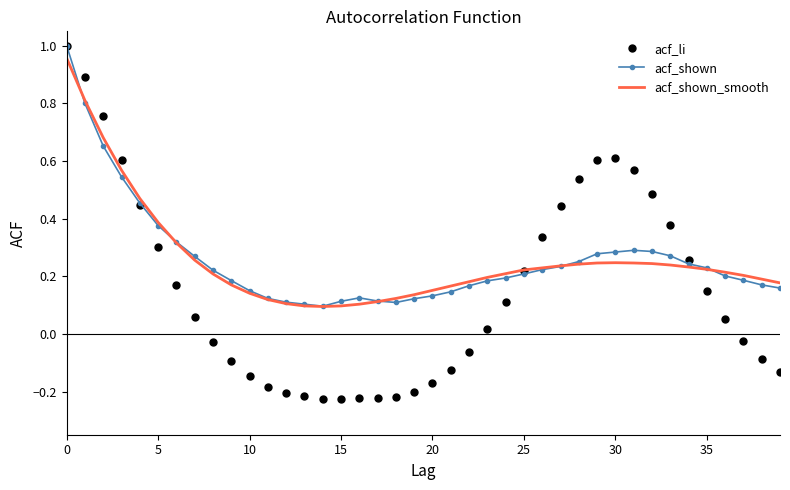

Which series has the largest range (max minus min)?

acf_li